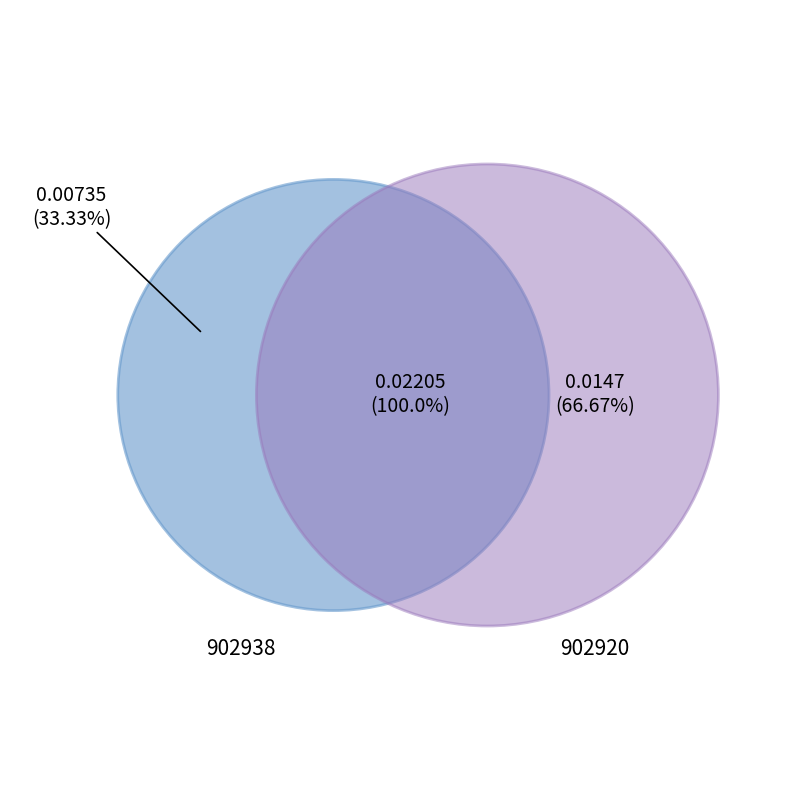

How many segments does this pie chart have?

2